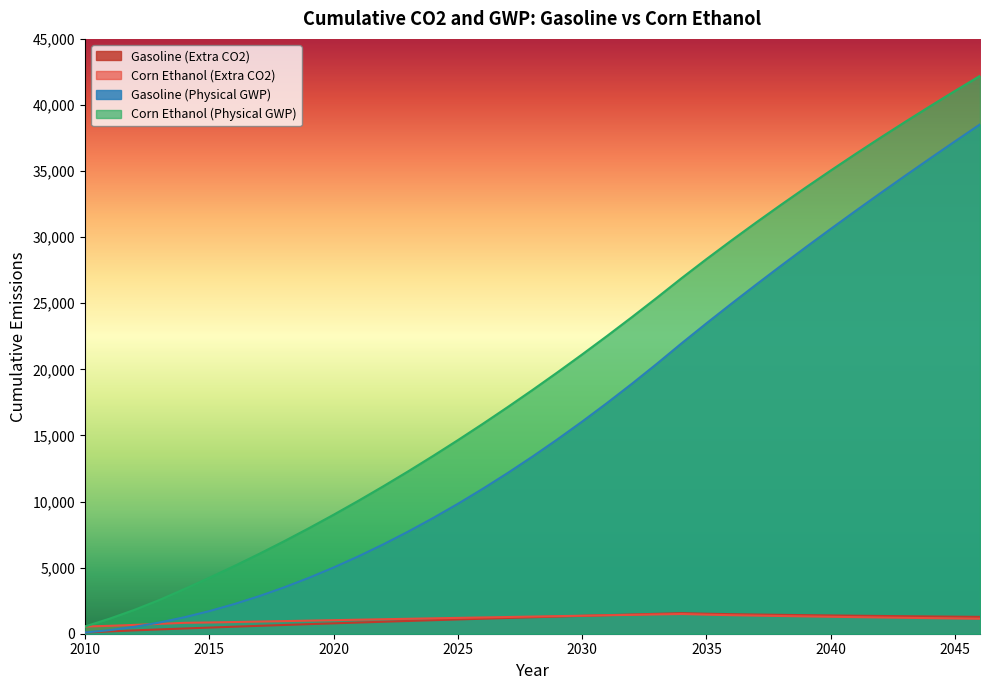

At how many categories does at least one series exceed 36275?

6